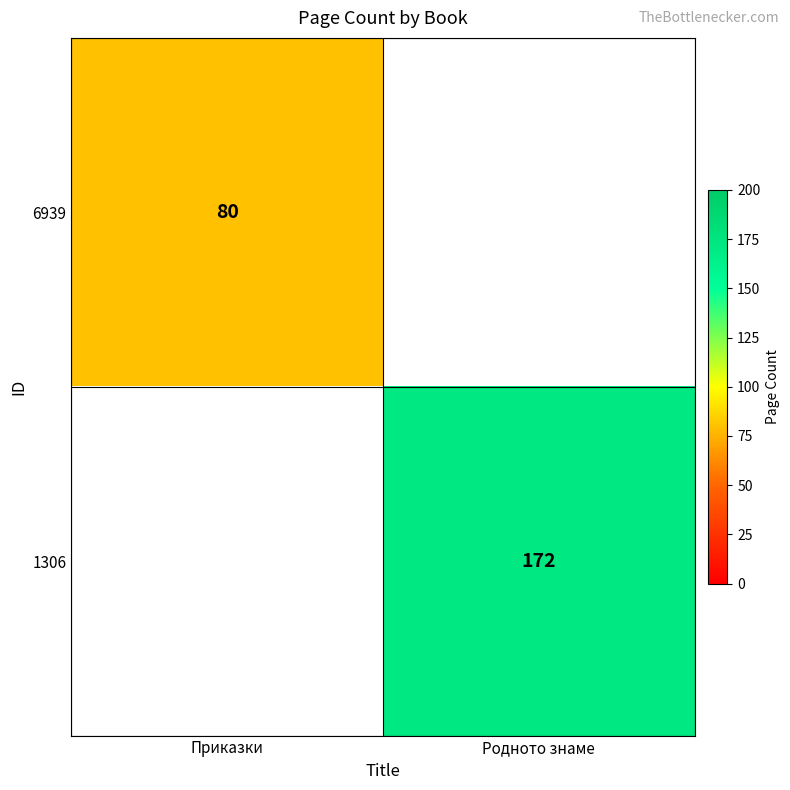

Is the value of 6939 at Приказки greater than the value of 1306 at Родното знаме?

No